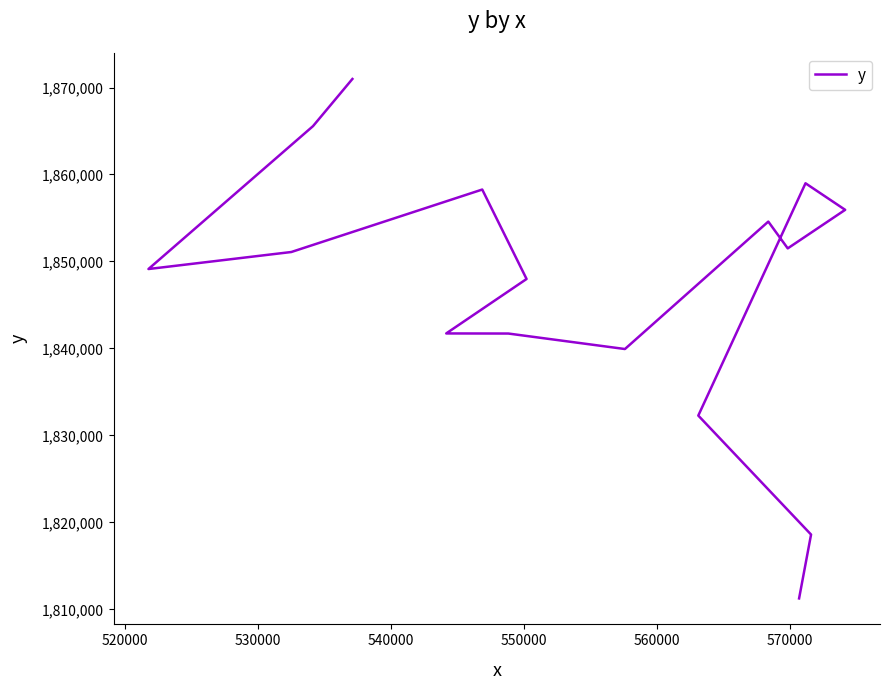

Is it true that the value at 520000 is 2496156?

False